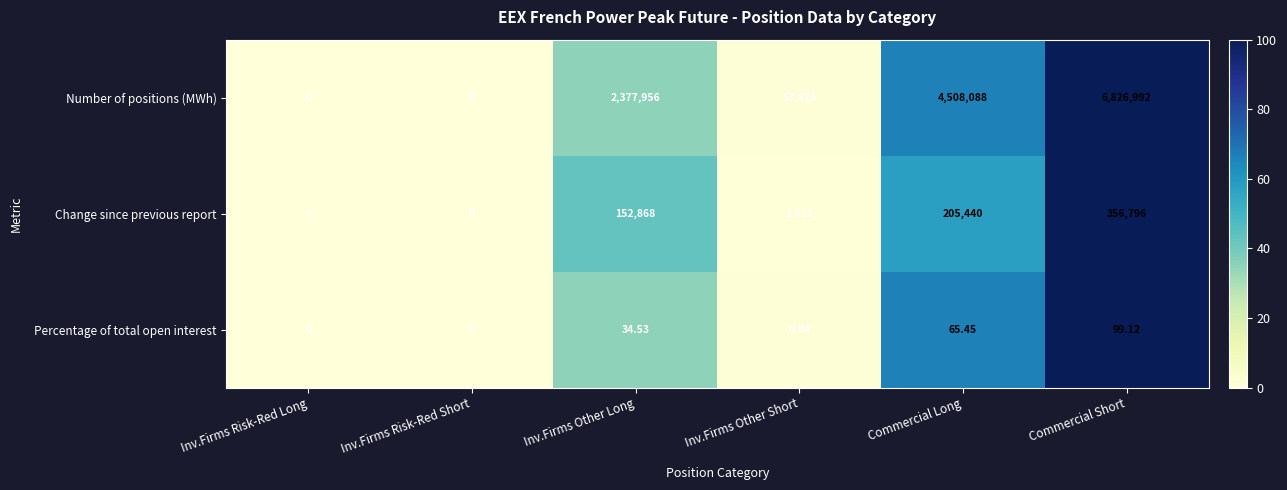

Which series has the widest spread of values?

Number of positions (MWh)